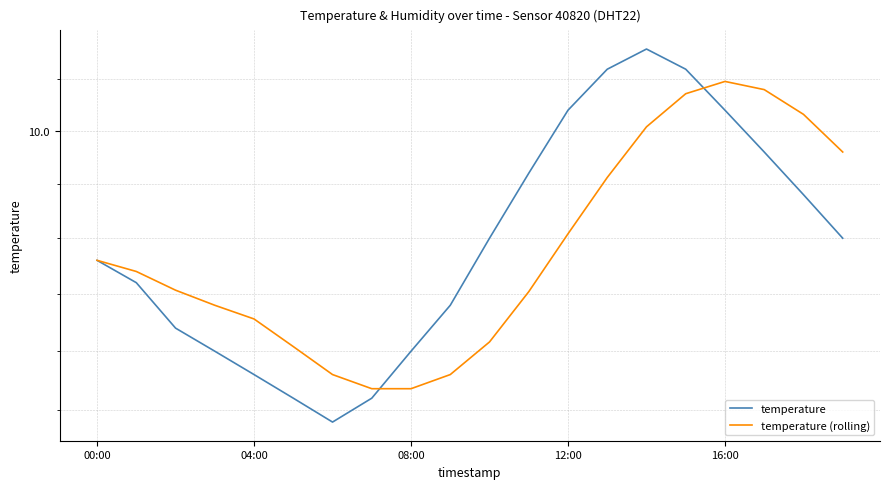

How many lines are shown in the chart?

2